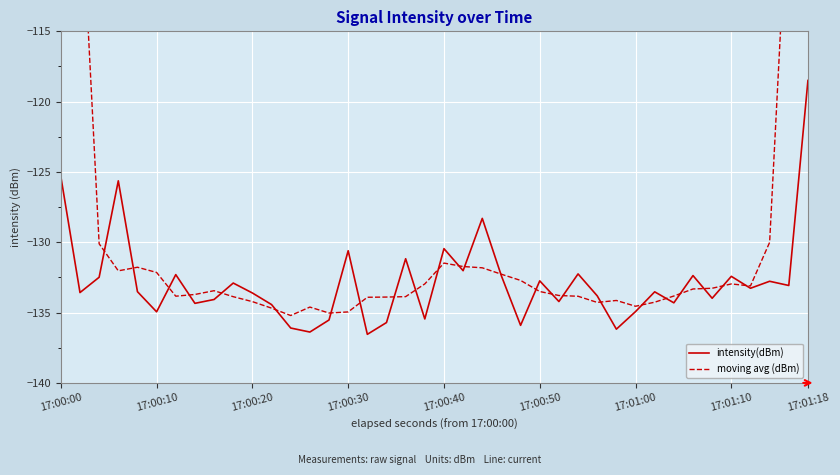

The value of intensity(dBm) at 17:00:20 is -181.6. True or false?

False